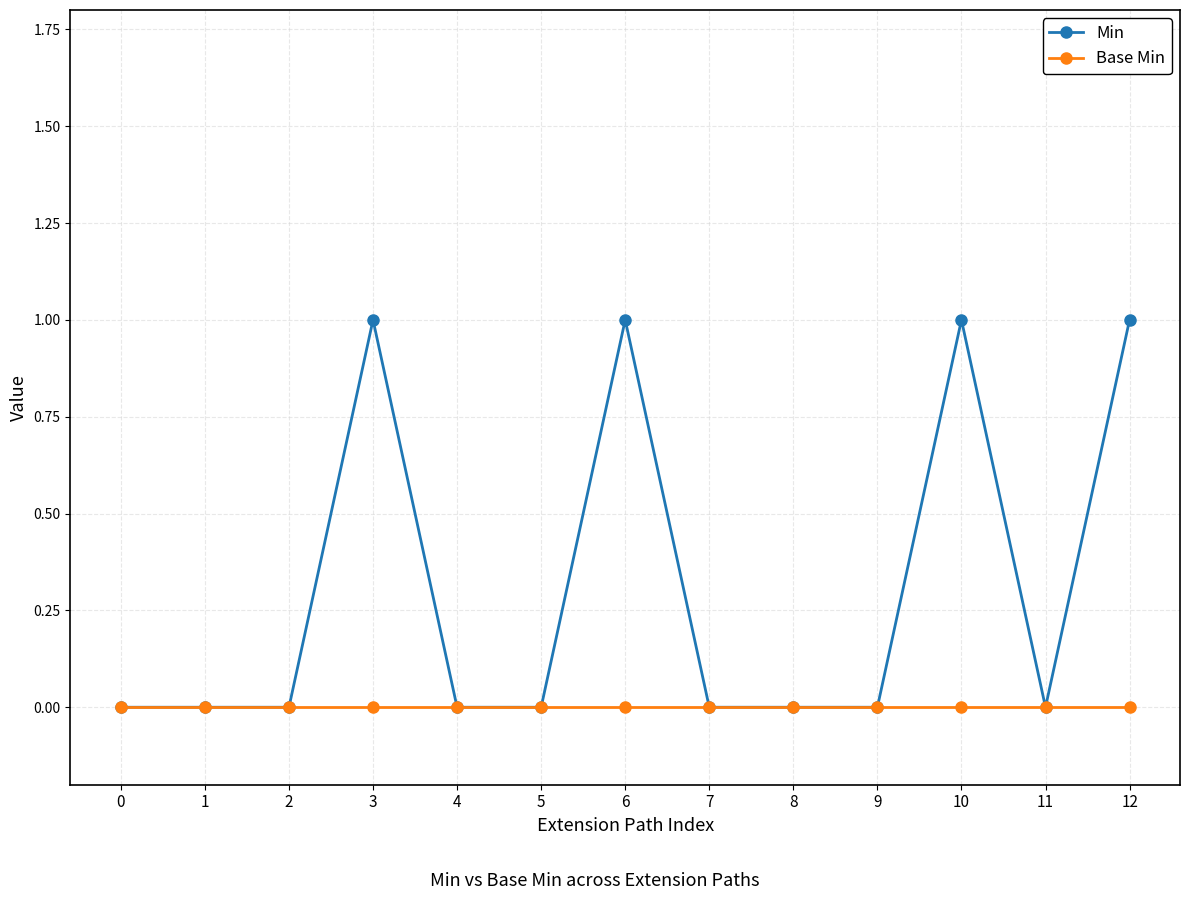

Which series has the largest total across all categories?

Min